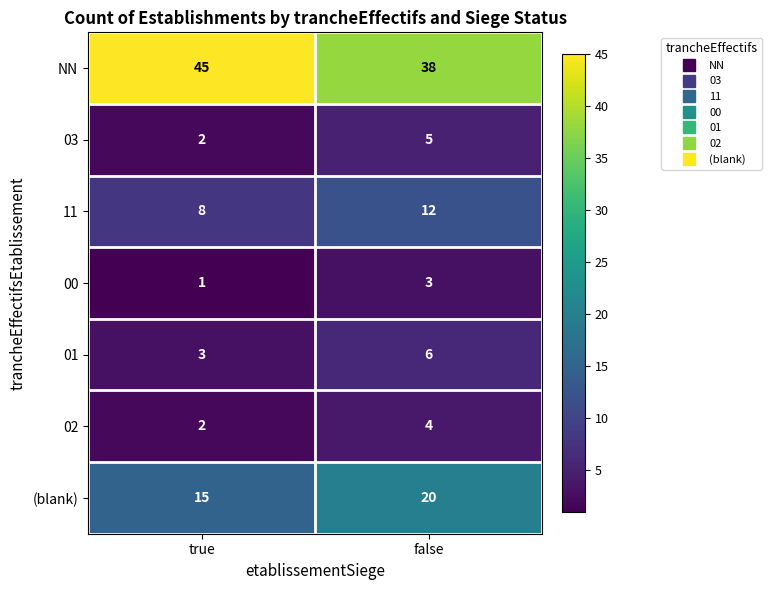

Count the number of categories in the chart.

2